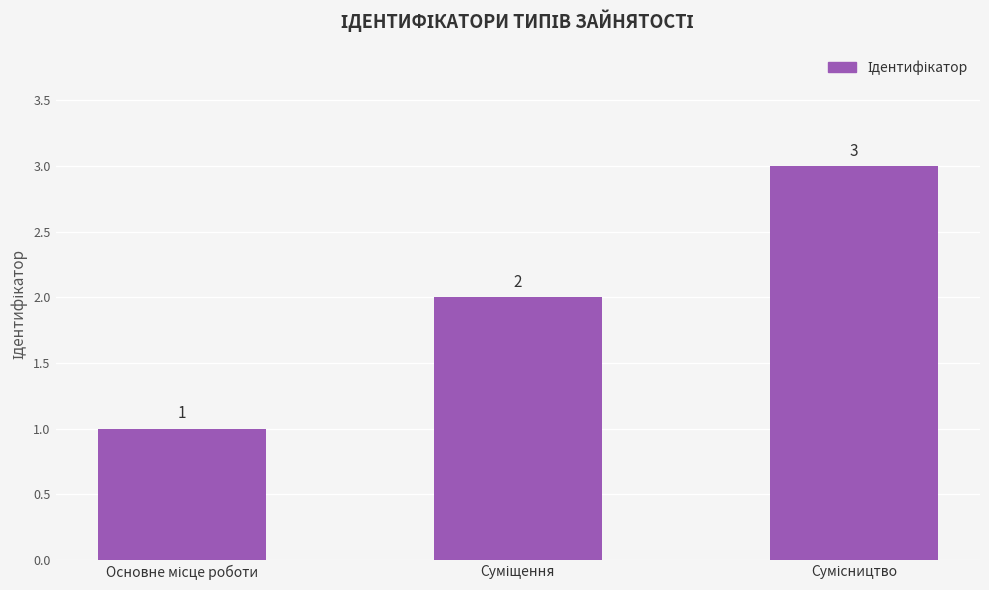

What is the maximum value shown in the chart?

3